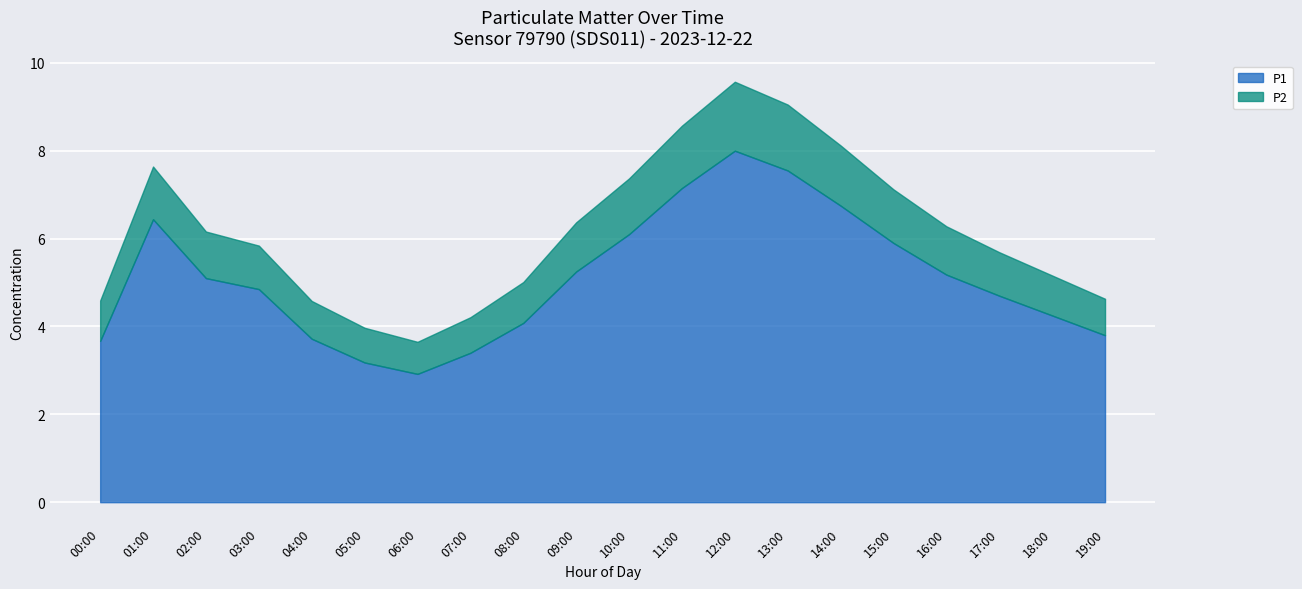

Reading left to right, what are all the values shown in this chart?

P1: 00:00=3.9	01:00=6.3	02:00=5.1	03:00=4.9	04:00=3.8	05:00=3.2	06:00=3.0	07:00=3.5	08:00=4.1	09:00=5.3	10:00=6.2	11:00=7.2	12:00=8.1	13:00=7.6	14:00=6.8	15:00=6.0	16:00=5.2	17:00=4.8	18:00=4.3	19:00=3.9
P2: 00:00=0.9	01:00=1.2	02:00=1.1	03:00=1.0	04:00=0.8	05:00=0.8	06:00=0.7	07:00=0.8	08:00=0.9	09:00=1.1	10:00=1.2	11:00=1.4	12:00=1.6	13:00=1.5	14:00=1.4	15:00=1.2	16:00=1.1	17:00=1.0	18:00=0.9	19:00=0.8